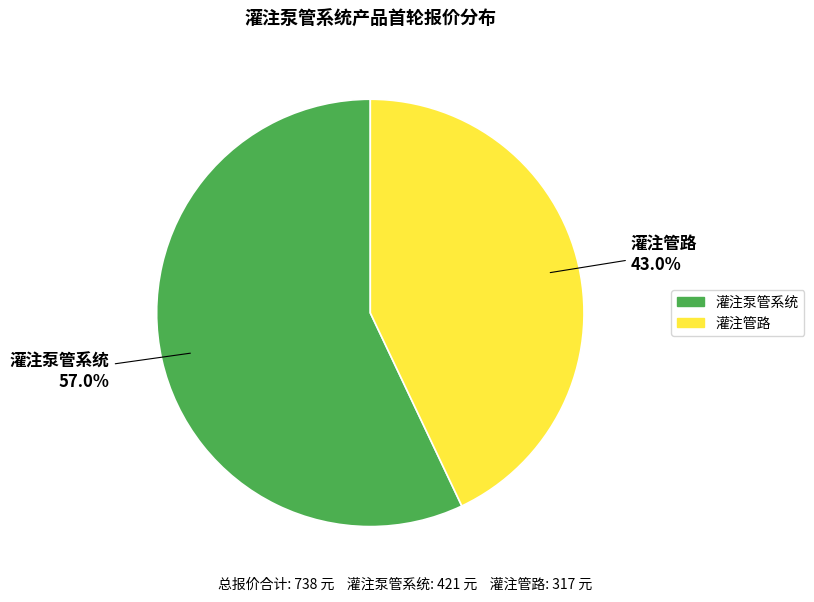

How much of the chart is everything except 灌注泵管系统?

43.0%